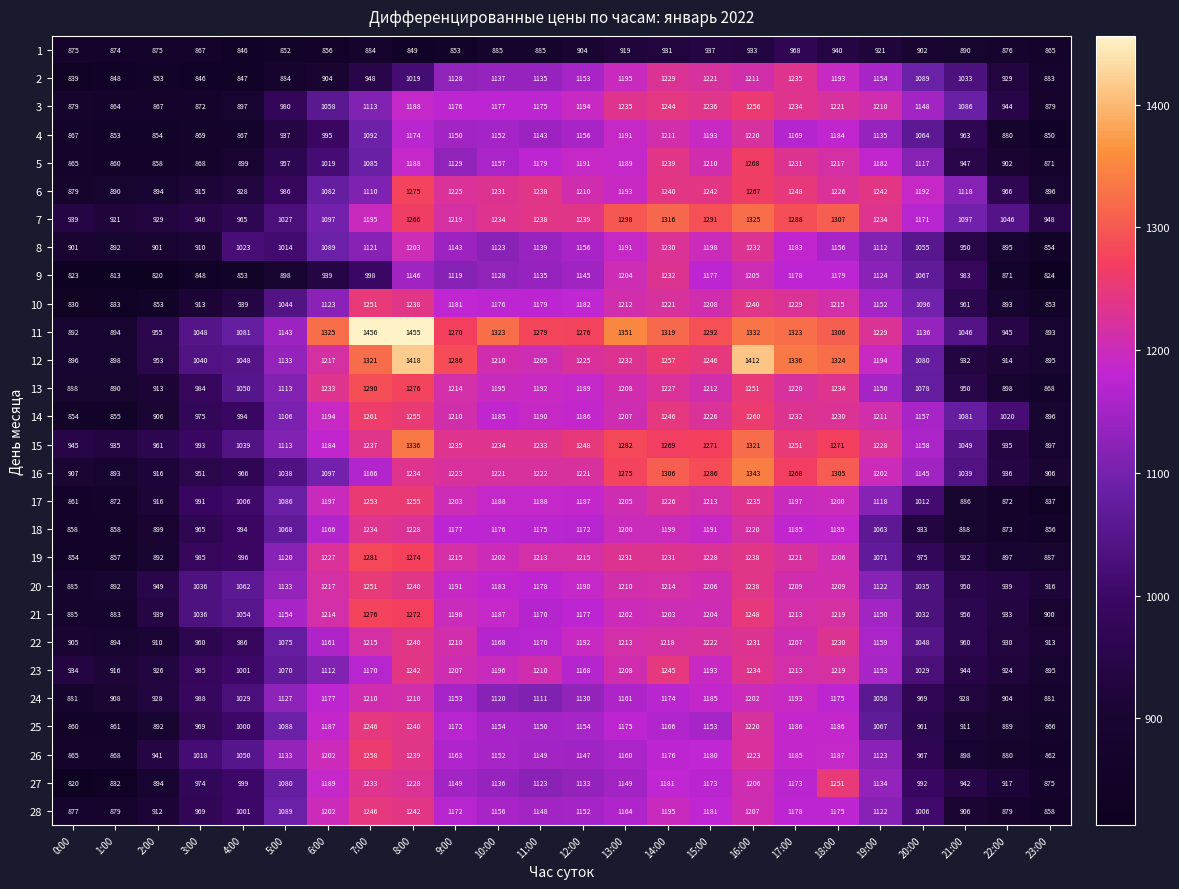

What is the highest value of the 16 series?

1343